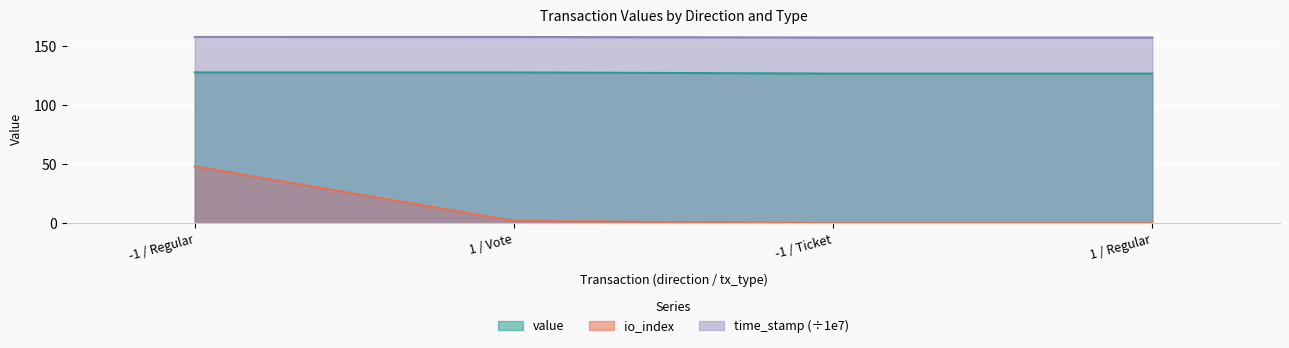

True or false: io_index and time_stamp intersect in this chart.

False